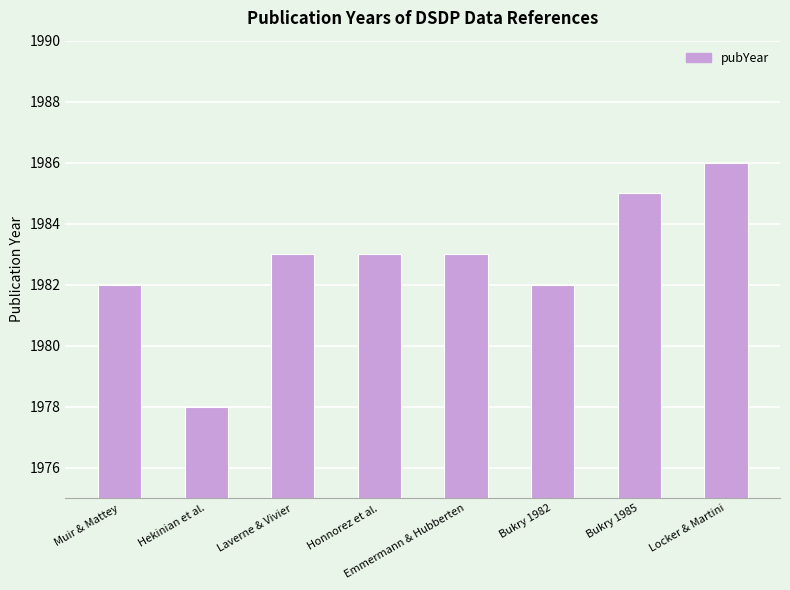

What is the change in value from Honnorez et al. to Locker & Martini?

+3